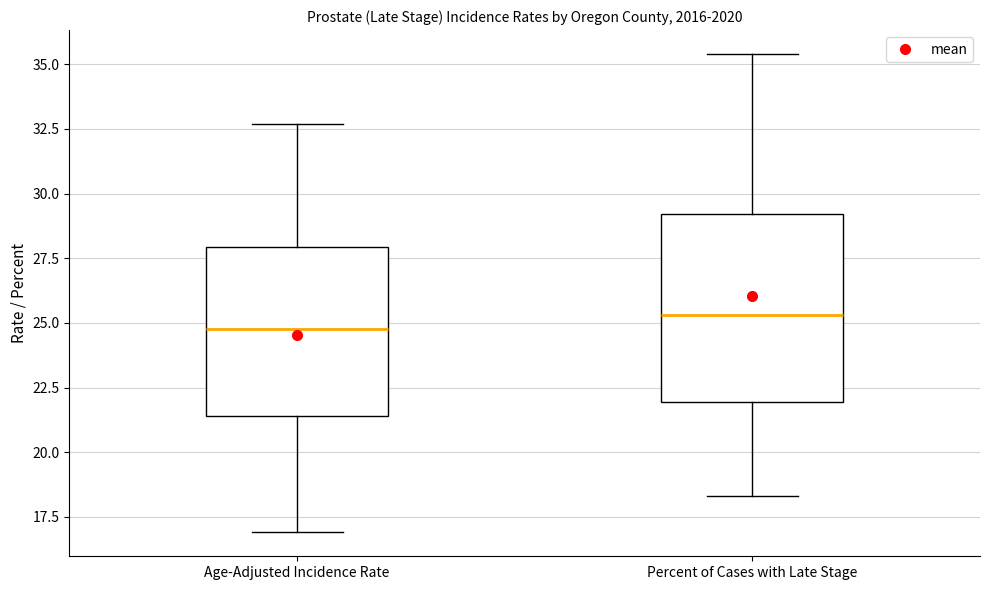

Comparing the boxes themselves (not the whiskers), which one is the tallest?

Percent of Cases with Late Stage